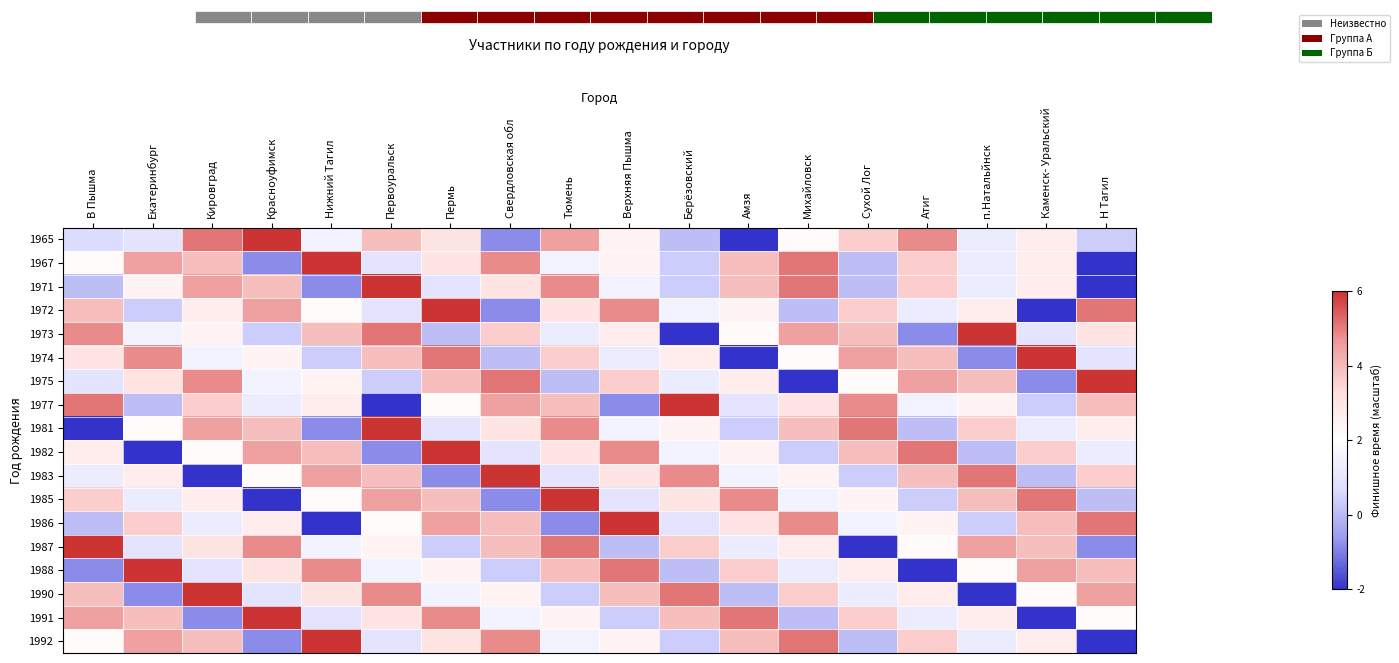

At Первоуральск, list the series in order from smallest to largest.

1977, 1982, 1975, 1967, 1972, 1992, 1988, 1986, 1987, 1991, 1965, 1974, 1983, 1985, 1990, 1973, 1971, 1981